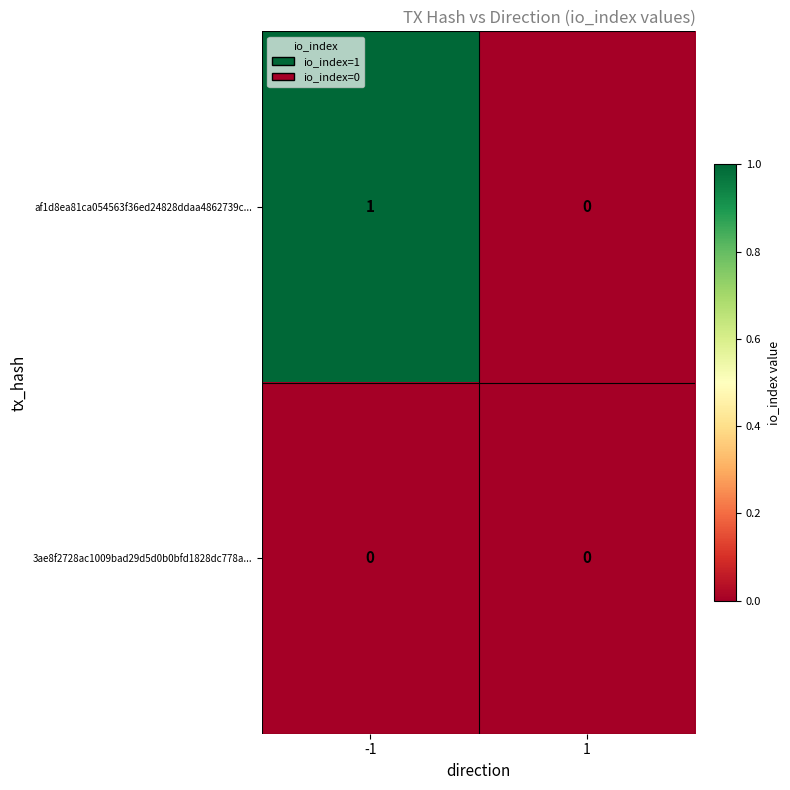

Rank the series by their average value, from highest to lowest.

af1d8ea81ca054563f36ed24828ddaa4862739c..., 3ae8f2728ac1009bad29d5d0b0bfd1828dc778a...